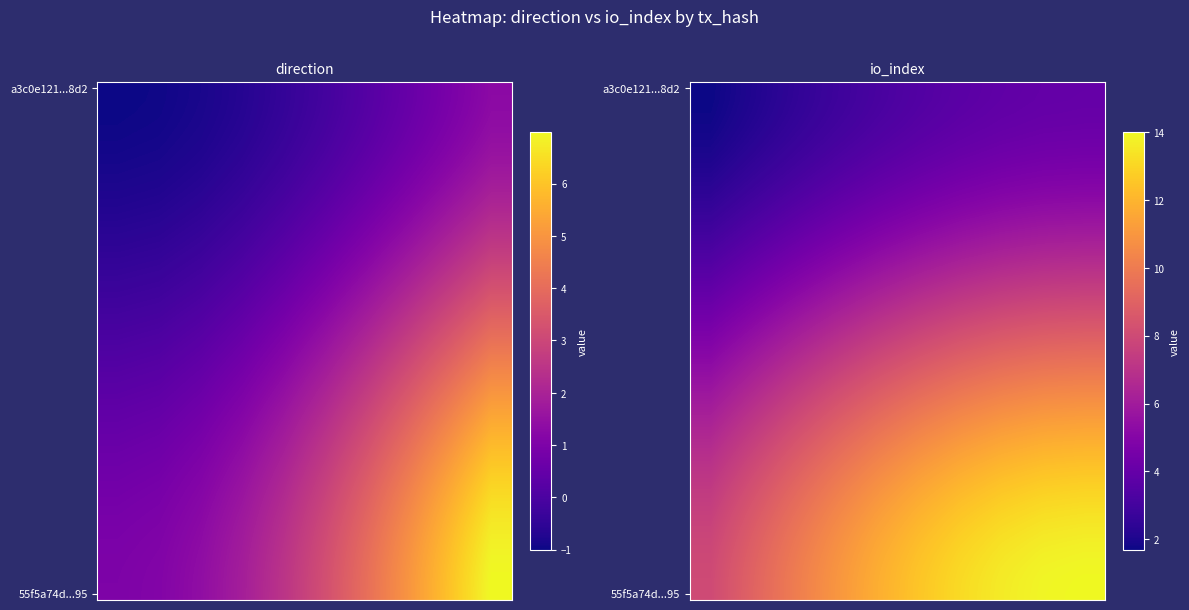

At which category is the sum across all series the highest?

9